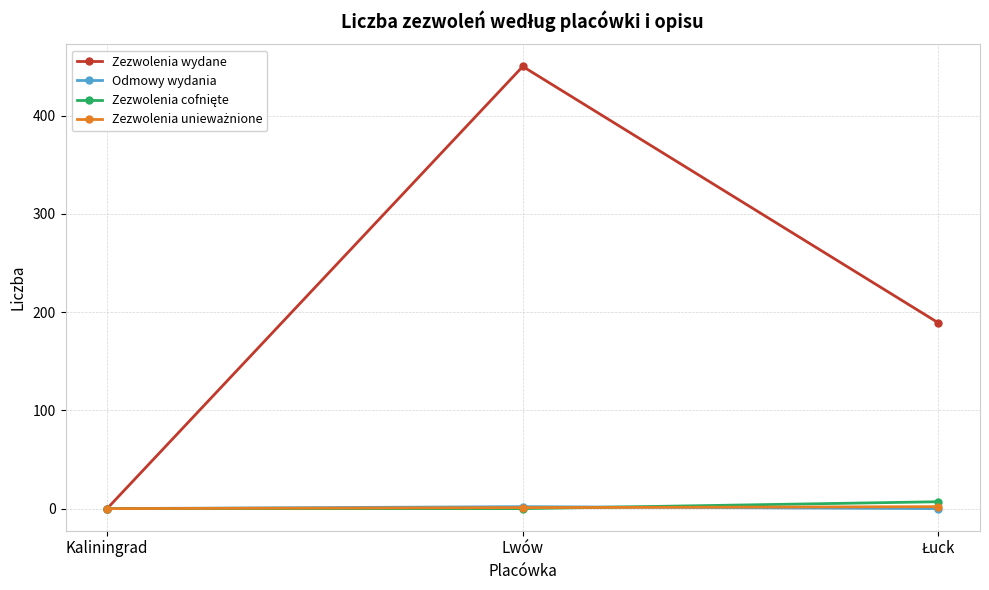

Does the chart display data point markers on the line(s)?

Yes